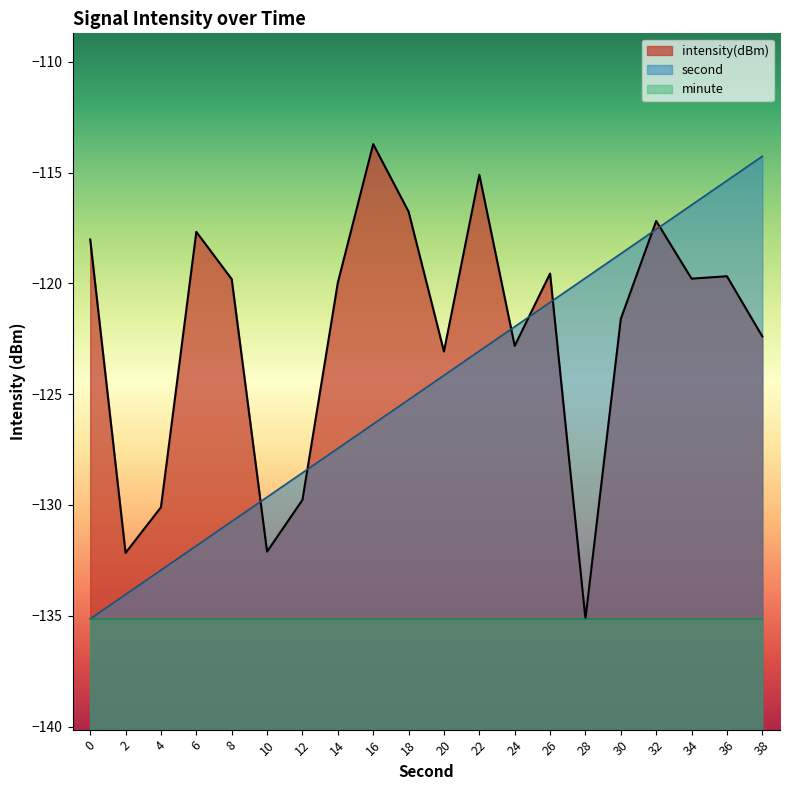

Is it true that intensity(dBm) equals -72.7 at 20?

False